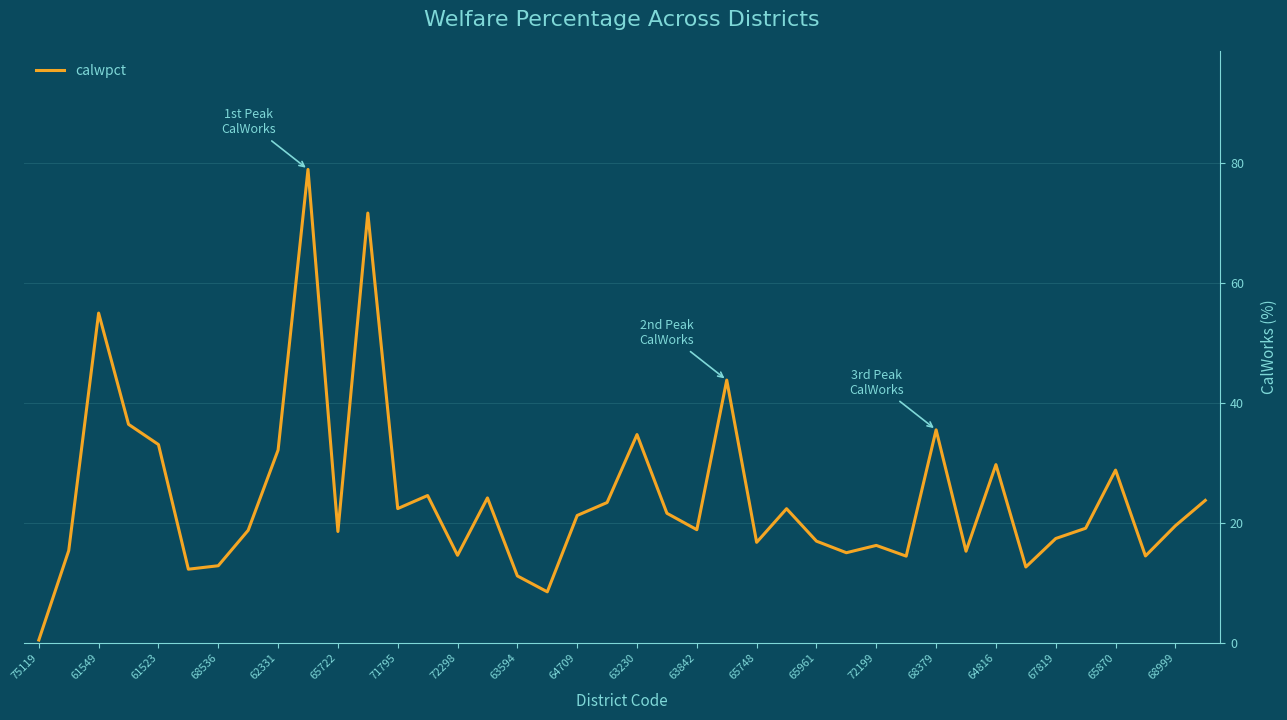

What is the greatest value displayed?

79.0